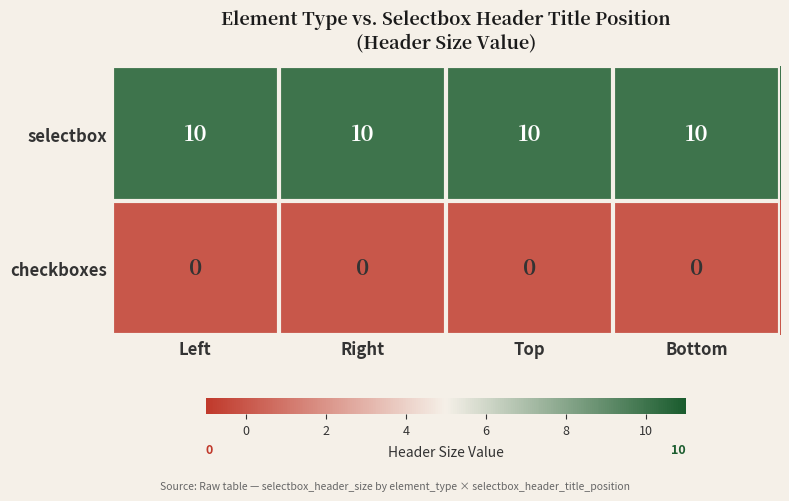

What is the average value of the selectbox series?

10